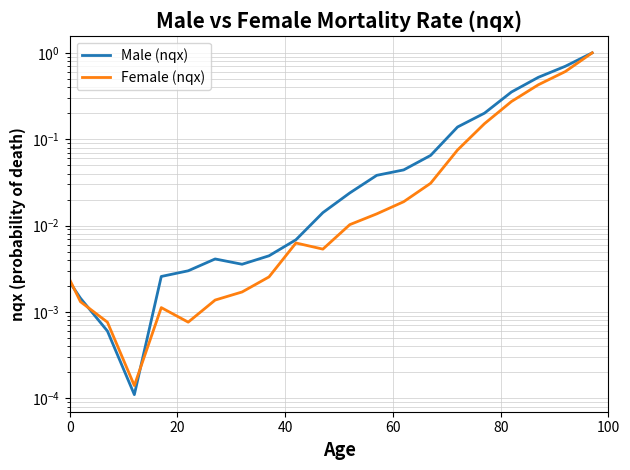

What is the average value of the Female (nqx) series?

0.1